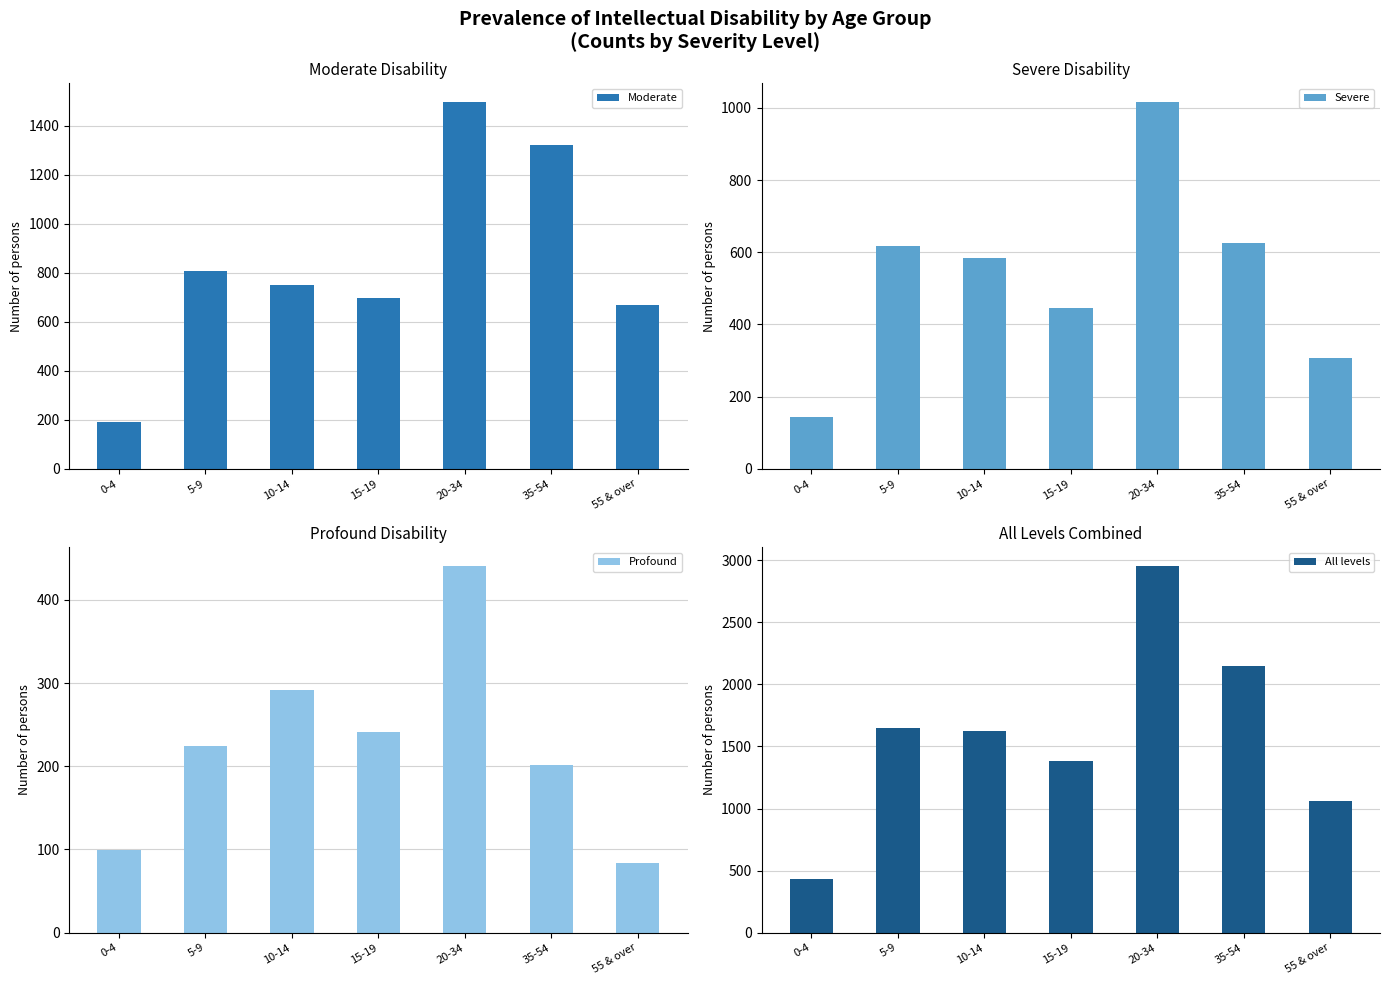

How many bars are there in total?

28